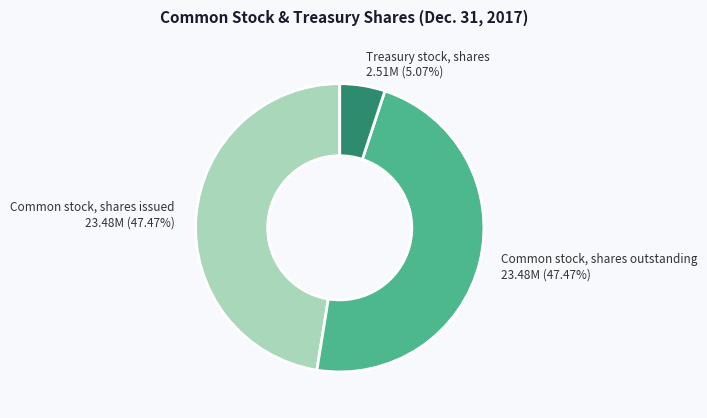

Approximately how many times larger is the value at Common stock, shares issued 23.48M (47.47%) compared to Treasury stock, shares 2.51M (5.07%)?

9.4